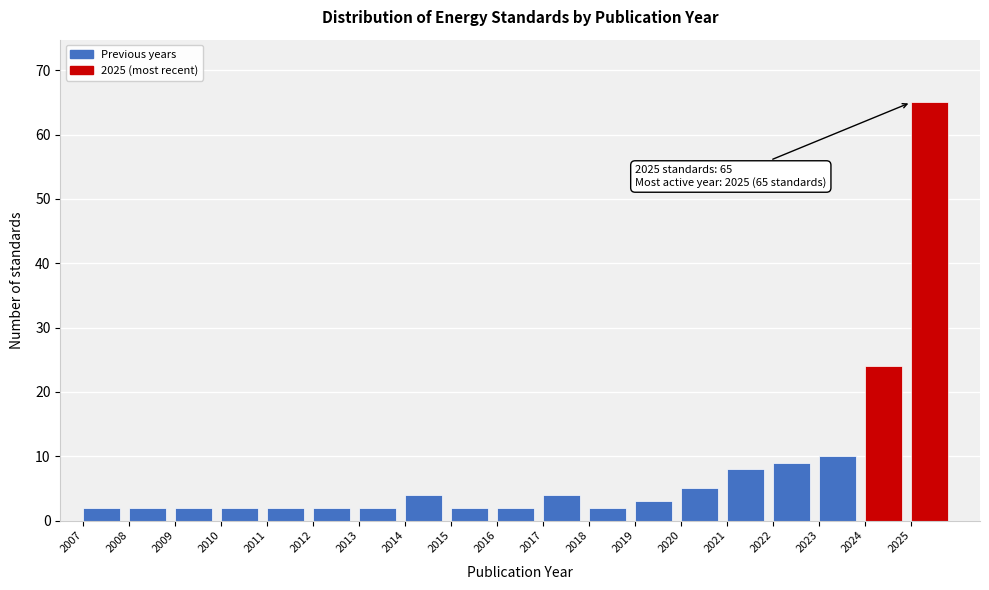

Over which range of the x-axis is the bar tallest?

2025 to 2026